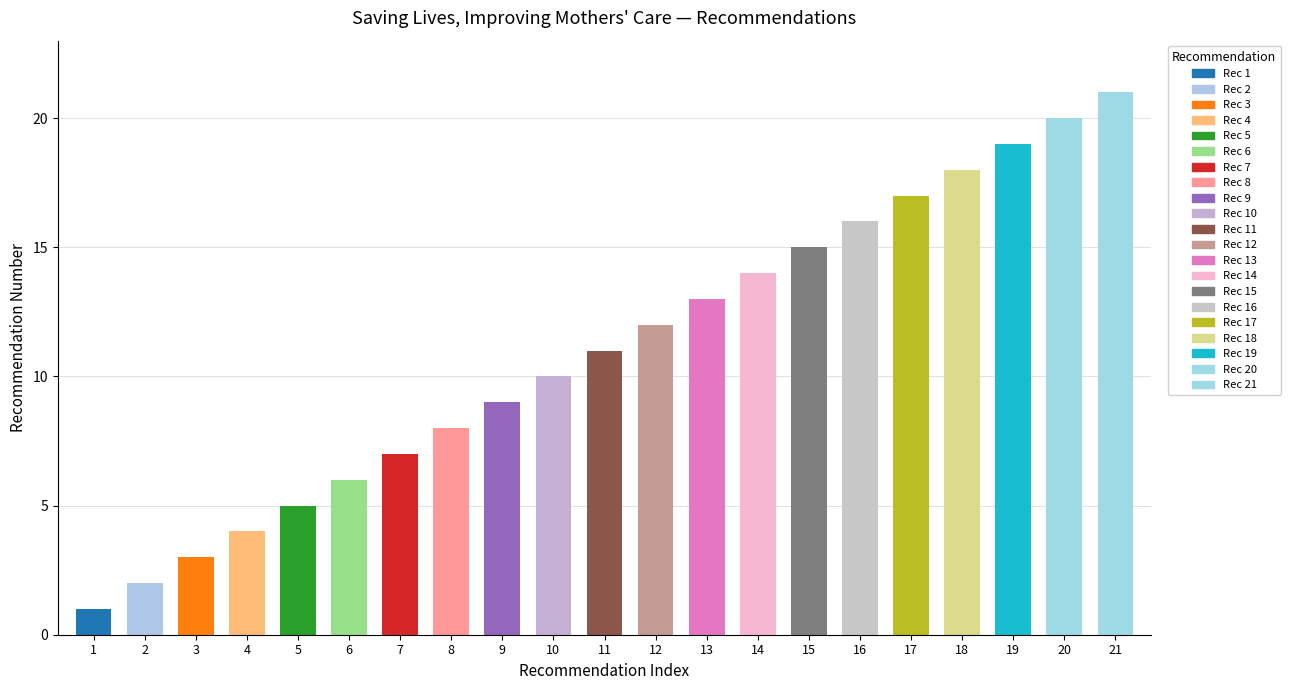

Reading right to left, what are all the values shown in this chart?

21	20	19	18	17	16	15	14	13	12	11	10	9	8	7	6	5	4	3	2	1